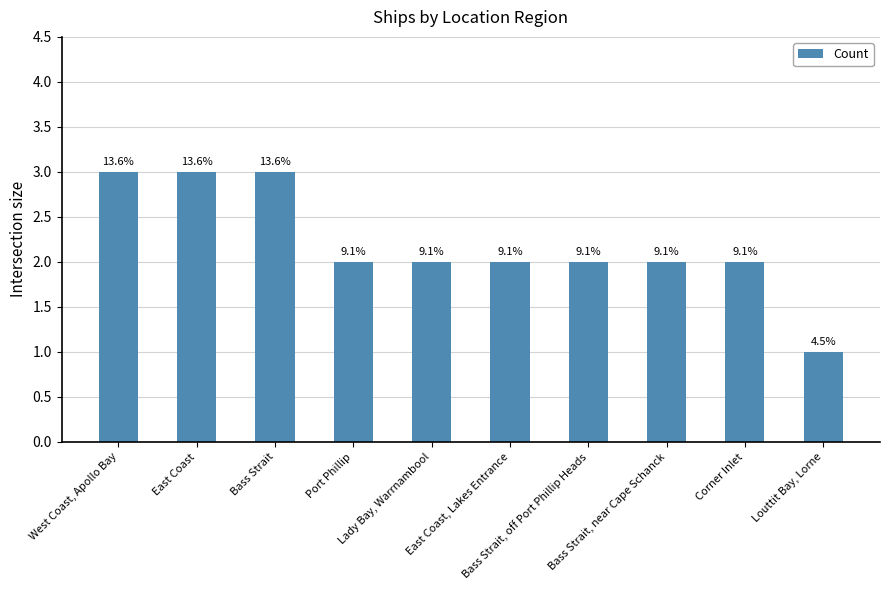

What is the sum of all values?

22